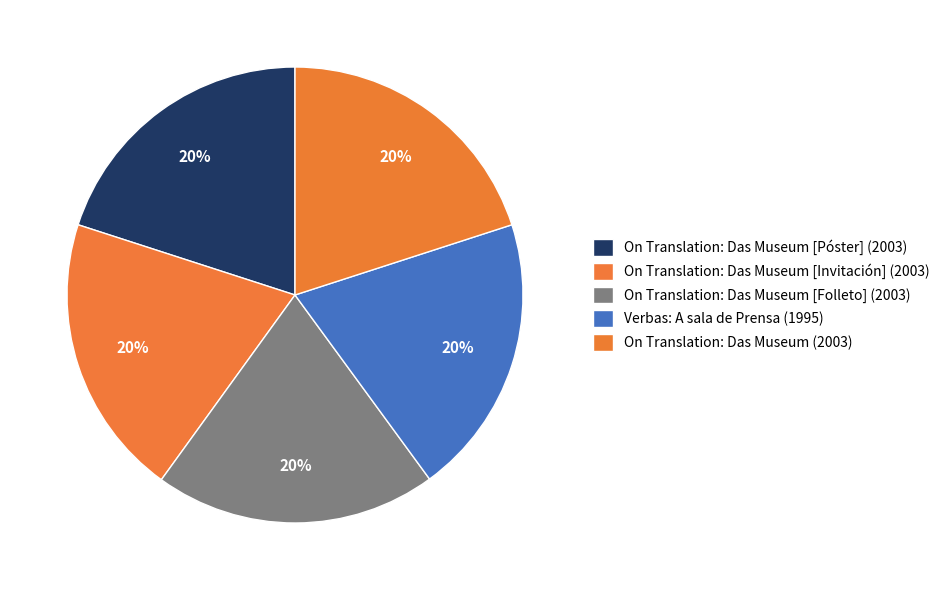

How many slices are in this pie chart?

5